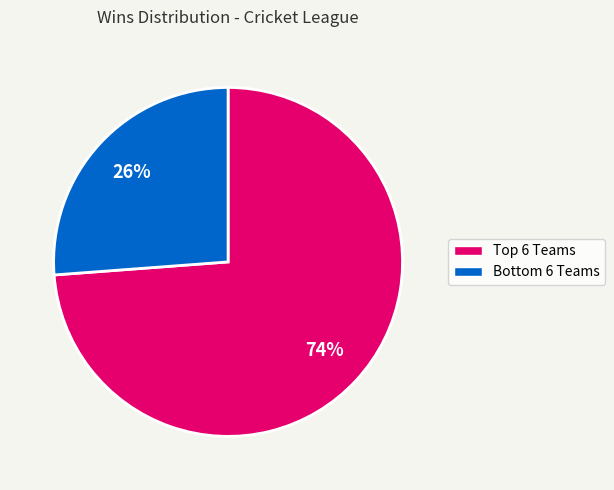

Does any single category account for the majority?

Yes